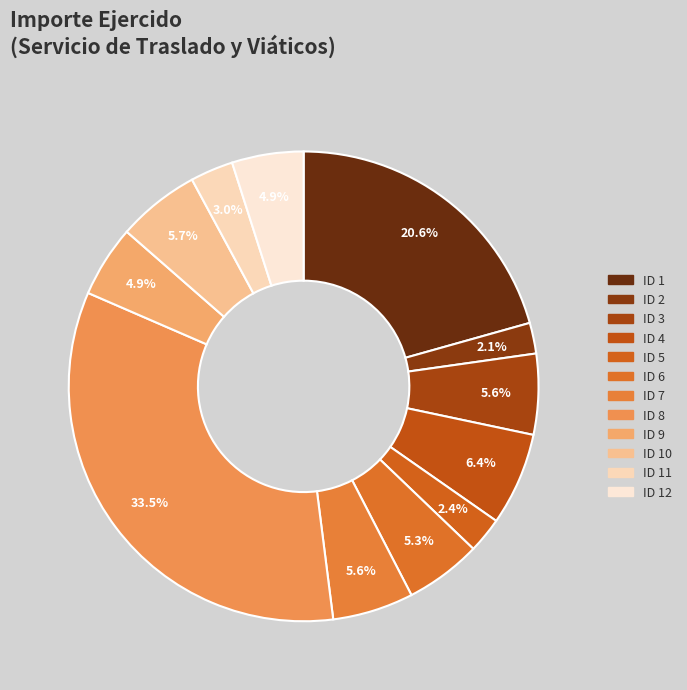

Which slice is the largest?

8